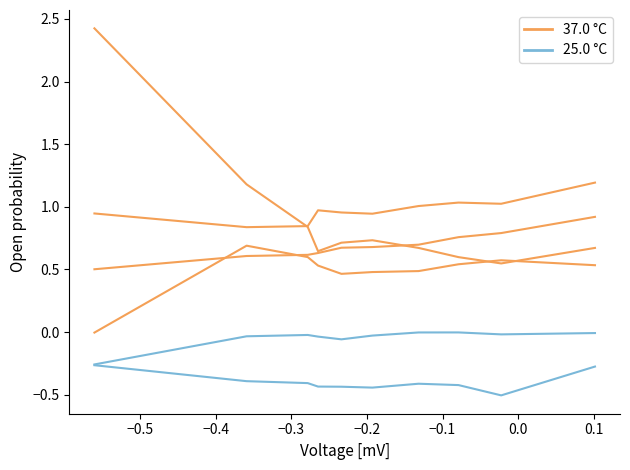

Where is the first local minimum for Group A?

−0.3